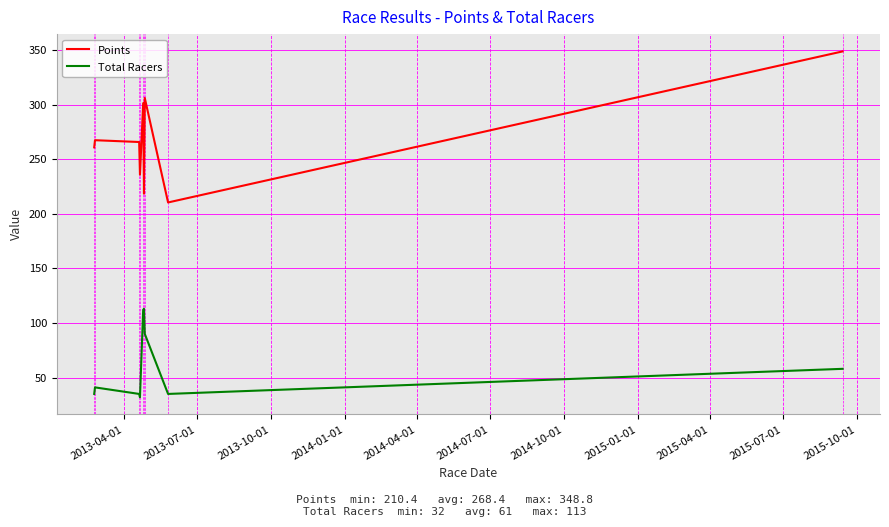

What is the minimum value for Points?

210.4